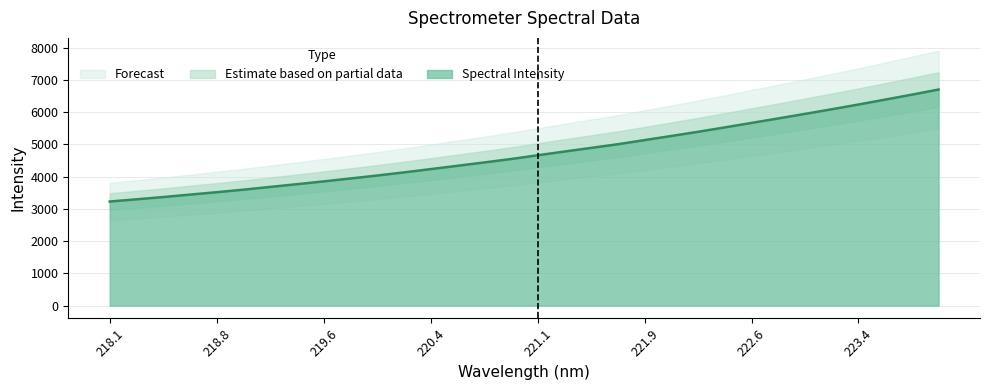

Reading left to right, what are all the values shown in this chart?

3229.0	3298.2	3368.4	3444.1	3518.9	3597.4	3682.7	3767.5	3854.7	3944.7	4037.0	4134.0	4235.8	4338.6	4442.6	4548.3	4665.5	4780.6	4894.0	5007.9	5136.0	5264.1	5393.6	5529.9	5668.8	5808.2	5949.4	6092.2	6239.6	6391.8	6545.9	6704.8